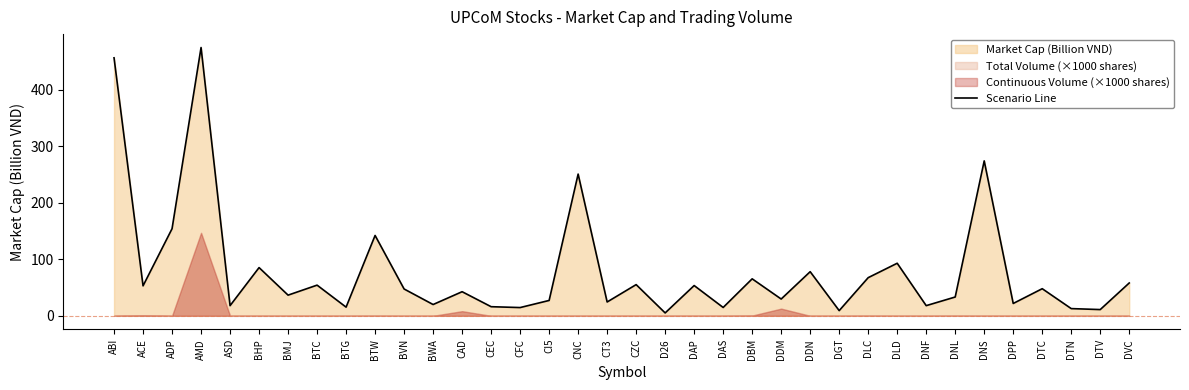

Is it true that the value at DPP is 6.4?

False